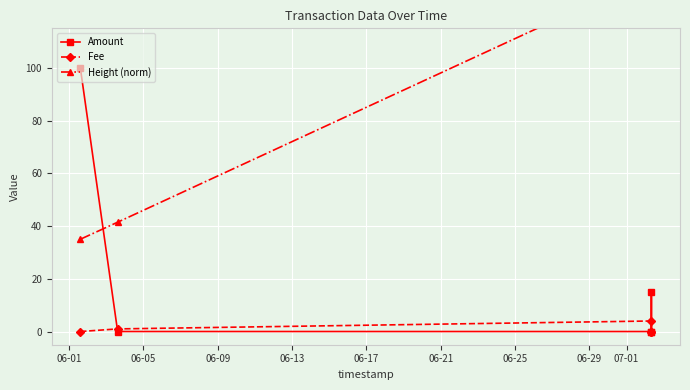

What is the value of the Amount point at the 1st from the left?

100.0